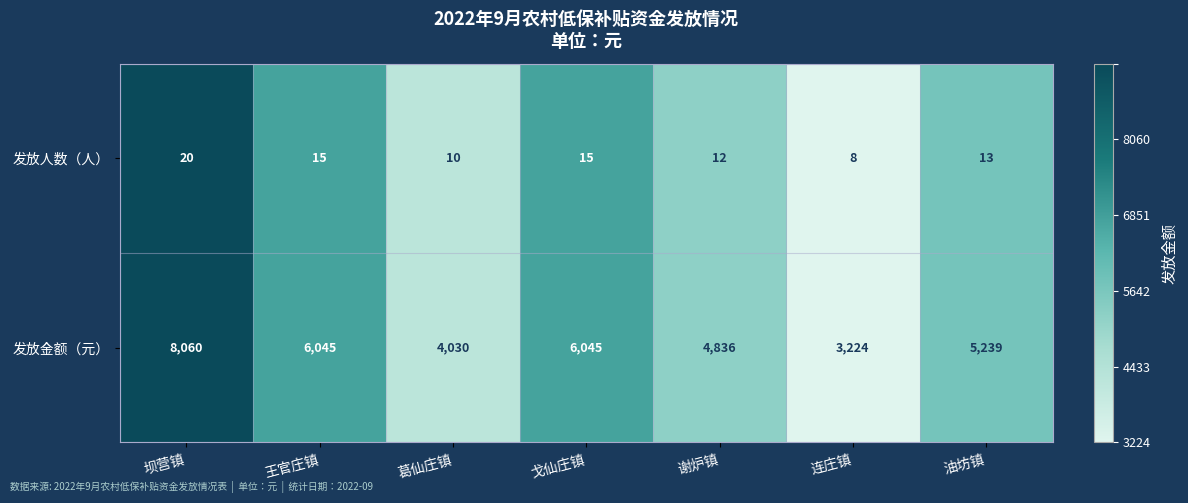

How many categories are shown in the chart?

7